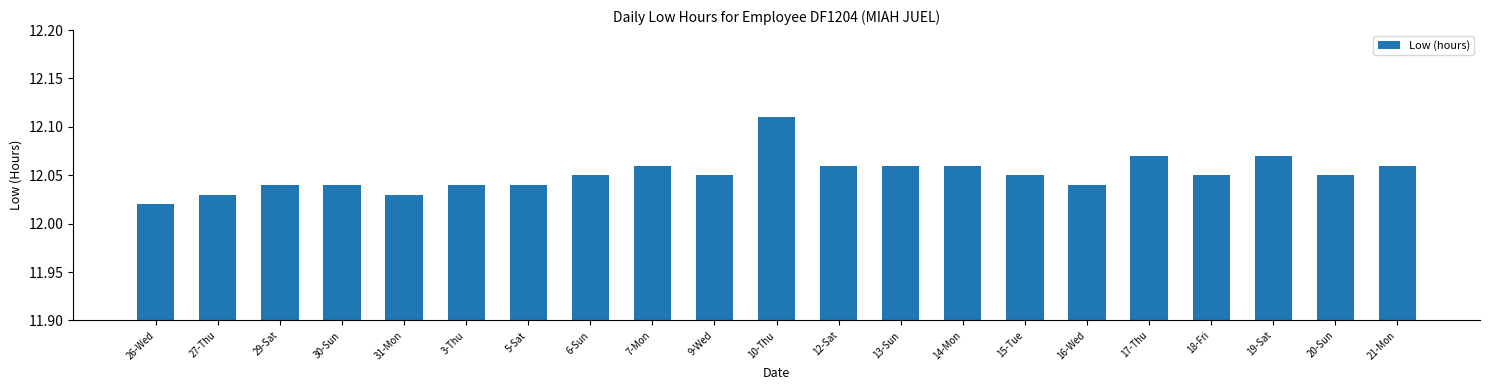

At which category does the chart reach its minimum across all series?

26-Wed